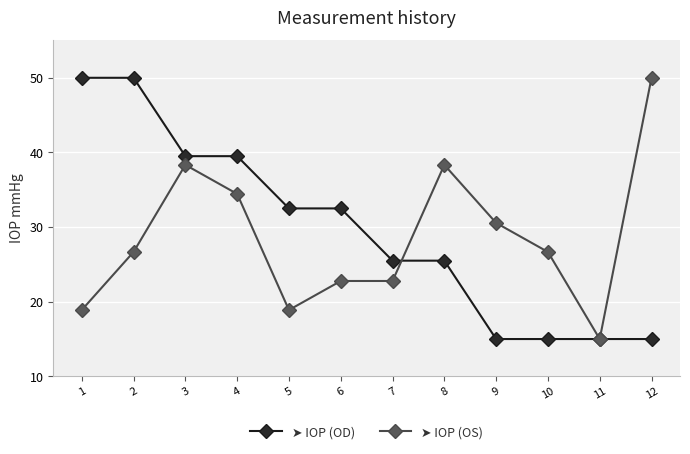

What is the spread (max minus min) of values at 12?

35.0